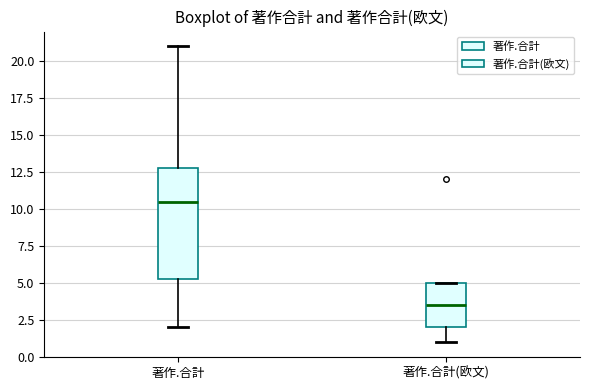

Which box is the tallest, from its lower edge to its upper edge?

著作.合計